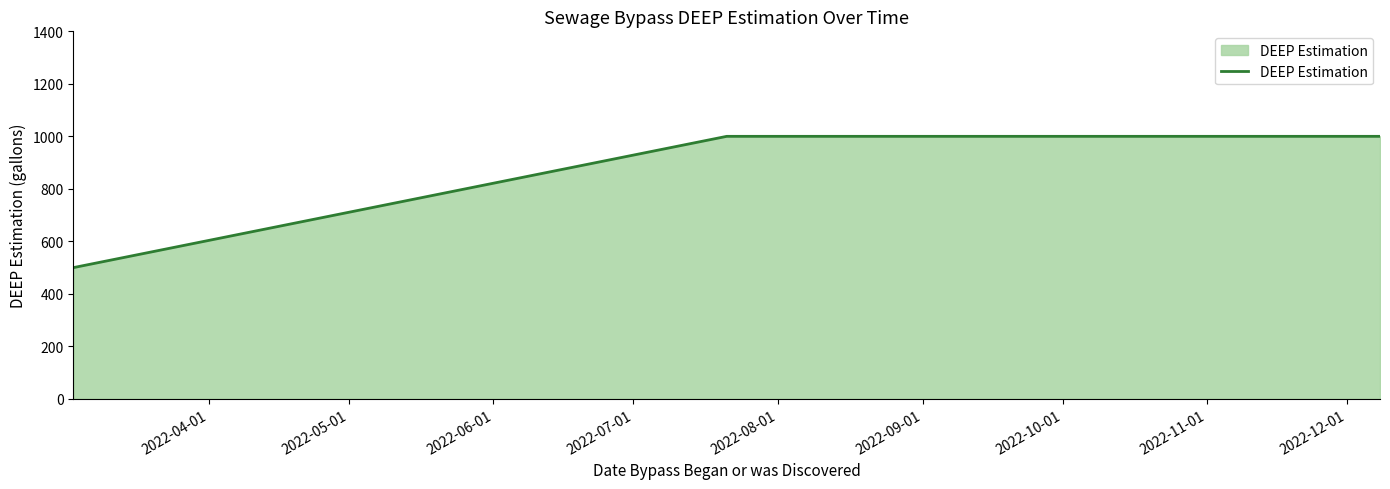

What is the smallest value displayed?

500